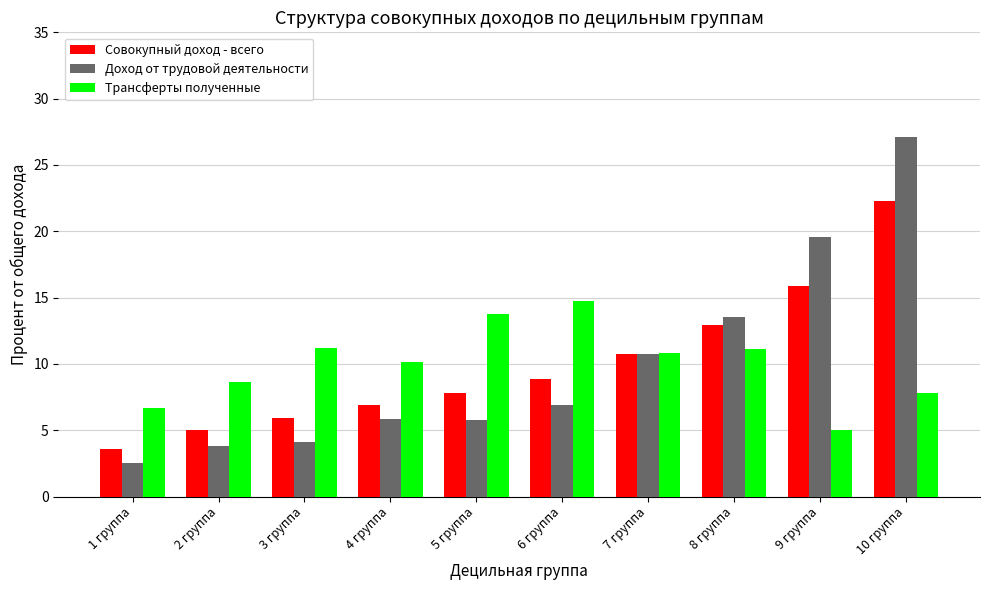

What is the sum of all Совокупный доход - всего values?

100.0